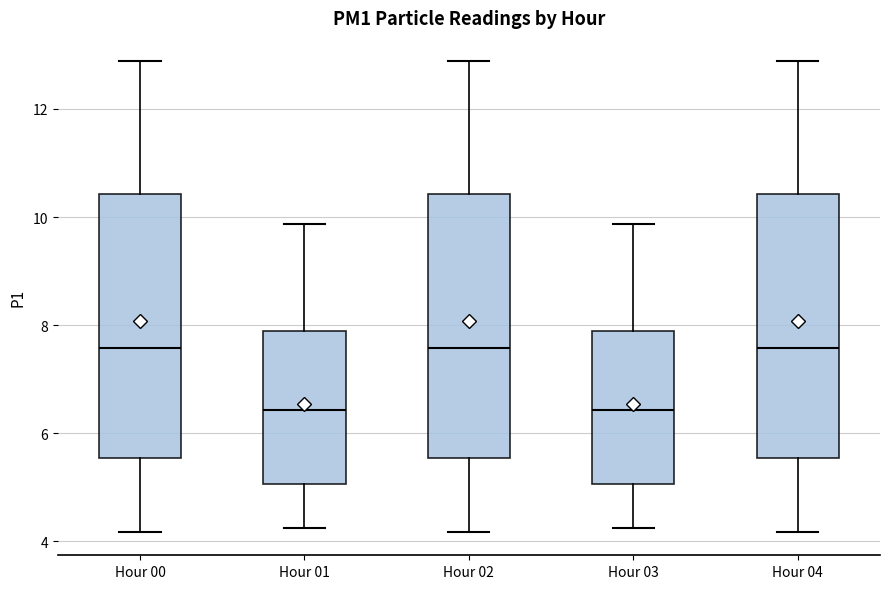

Reading left to right, read every box against the y-axis: the position of its median line, the range the box covers, and the ends of its whiskers. The values are not printed on the chart, so give them approximately, as read against the axis.

Hour 00: median 7.6, box 5.6 to 10.4, whiskers 4.2 to 12.8
Hour 01: median 6.4, box 5.0 to 8.0, whiskers 4.2 to 9.8
Hour 02: median 7.6, box 5.6 to 10.4, whiskers 4.2 to 12.8
Hour 03: median 6.4, box 5.0 to 8.0, whiskers 4.2 to 9.8
Hour 04: median 7.6, box 5.6 to 10.4, whiskers 4.2 to 12.8